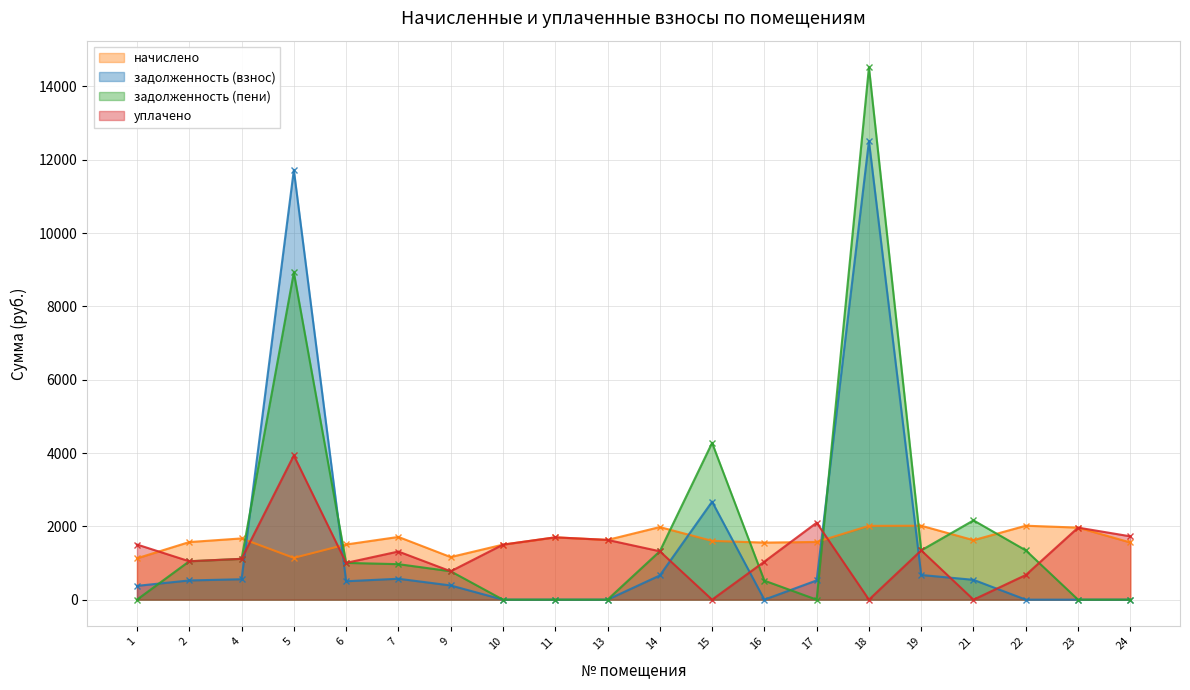

At which category does задолженность (взнос) reach its first local peak?

5